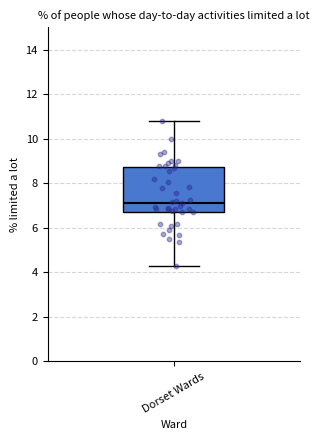

Where is the lower edge of the box for Dorset Wards on the y-axis? The values are not printed on the chart, so give them approximately, as read against the axis.

6.8